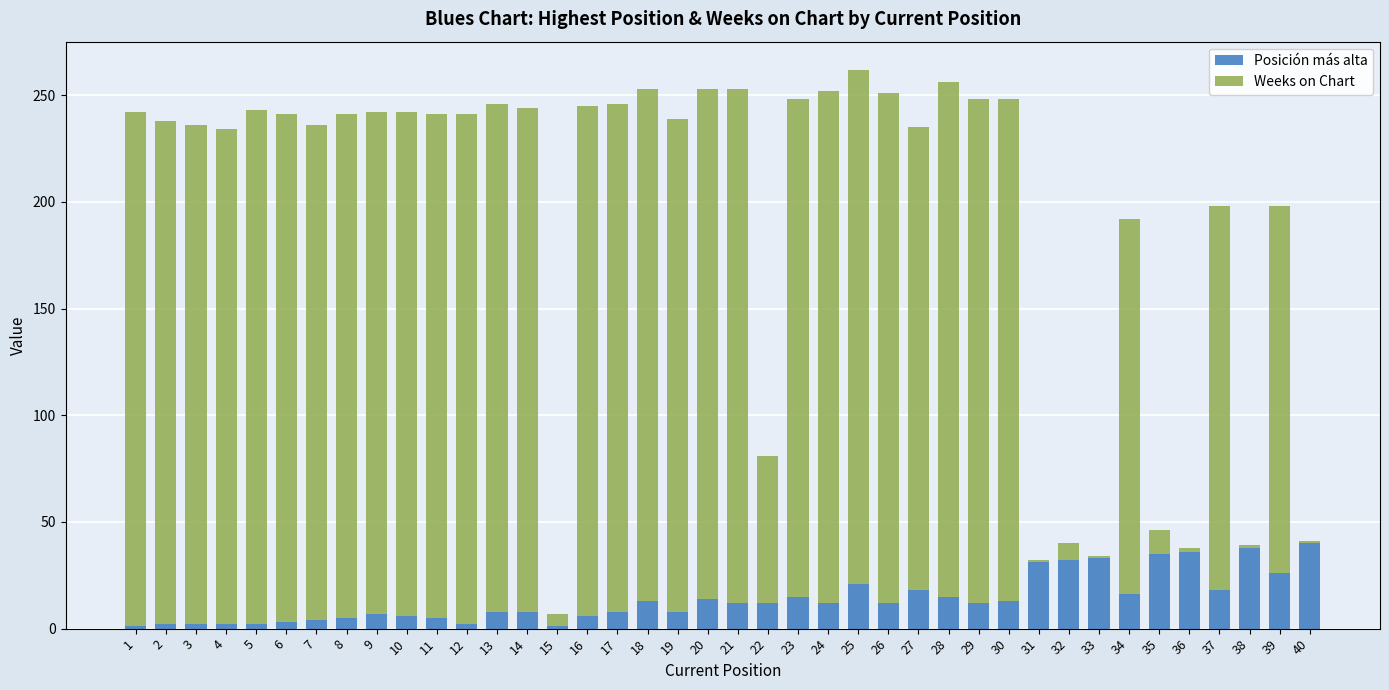

Is it true that Posición más alta equals 1 at 15?

True